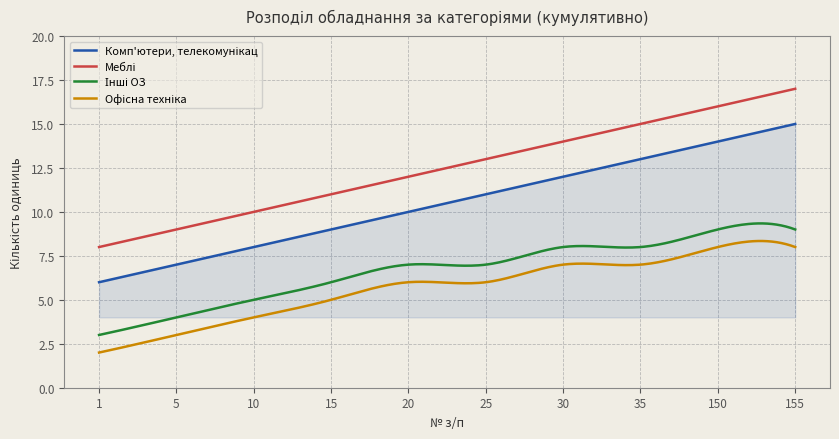

True or false: Комп'ютери, телекомунікац has more than 2 points higher than both neighbors.

False